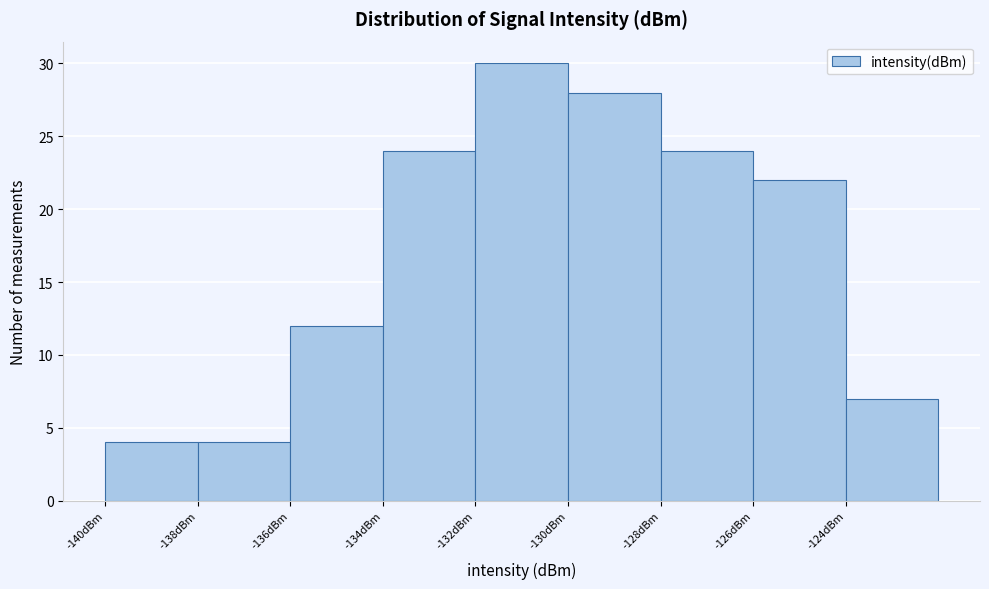

Reading left to right, transcribe this chart: for each bar, give the range it covers on the x-axis and its height. The values are not printed on the chart, so give them approximately, as read against the axis.

-140 to -138: 4
-138 to -136: 4
-136 to -134: 12
-134 to -132: 24
-132 to -130: 30
-130 to -128: 28
-128 to -126: 24
-126 to -124: 22
-124 to -122: 7